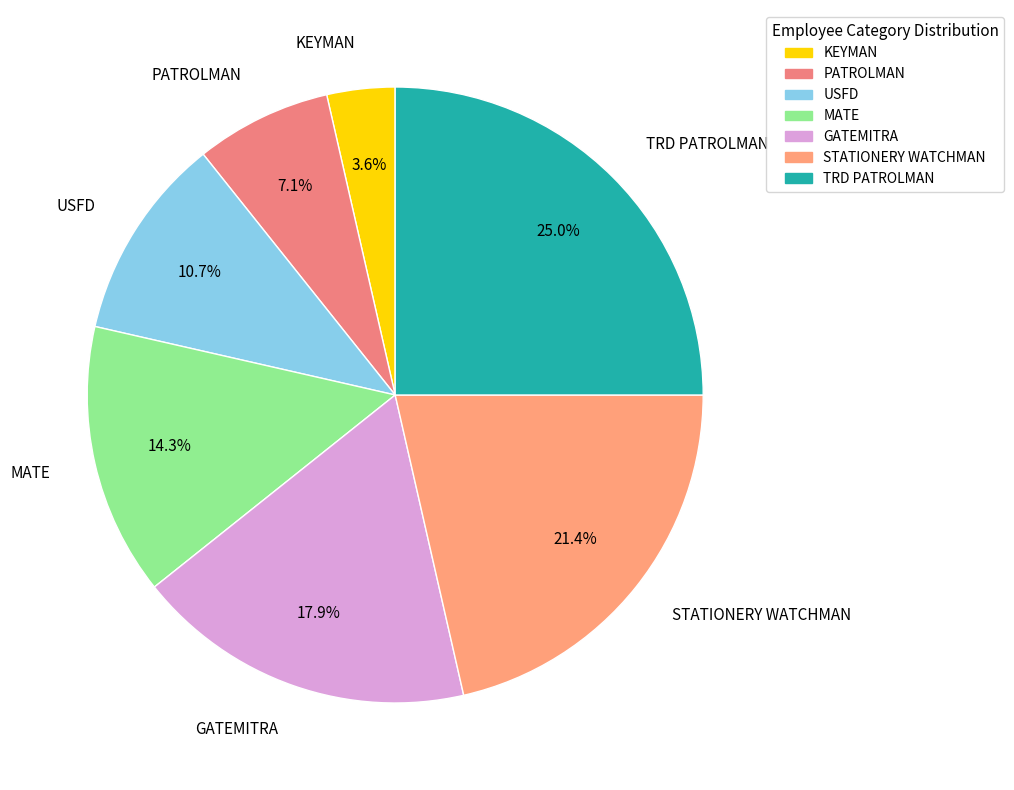

True or false: USFD accounts for 2% of the total.

False